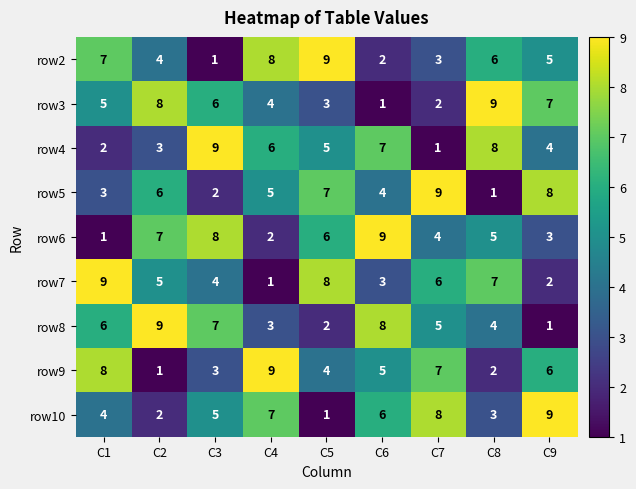

What is the maximum value for row3?

9